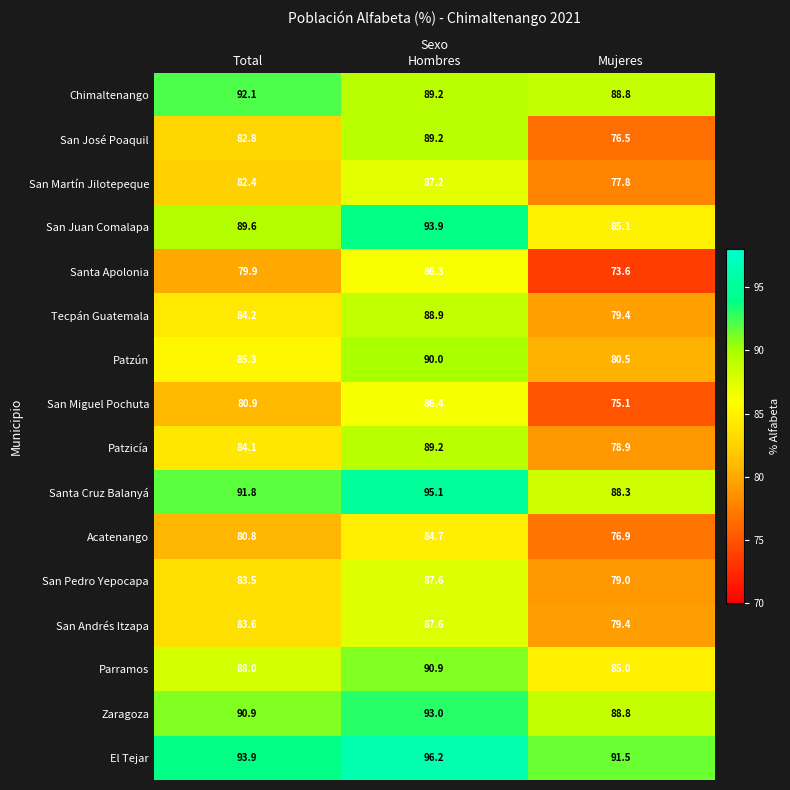

What is the spread (max minus min) of values at Total?

14.0